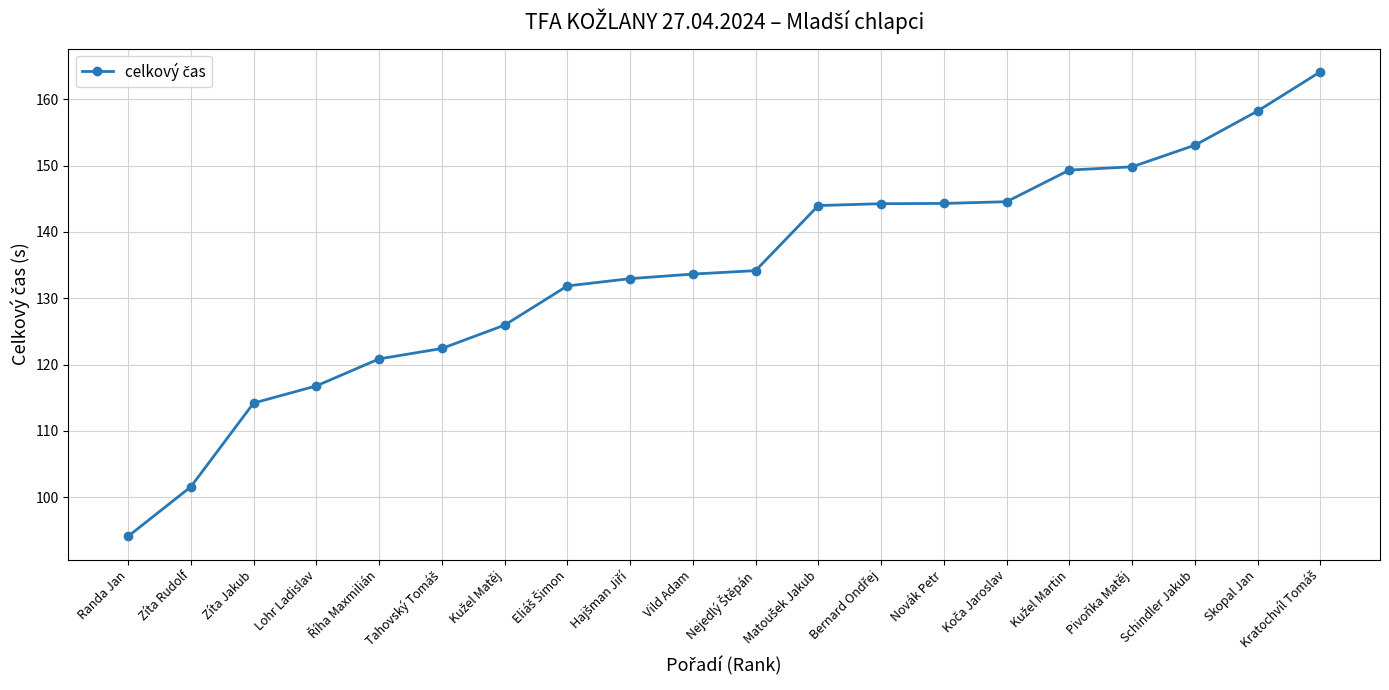

Count the number of data series in this chart.

1